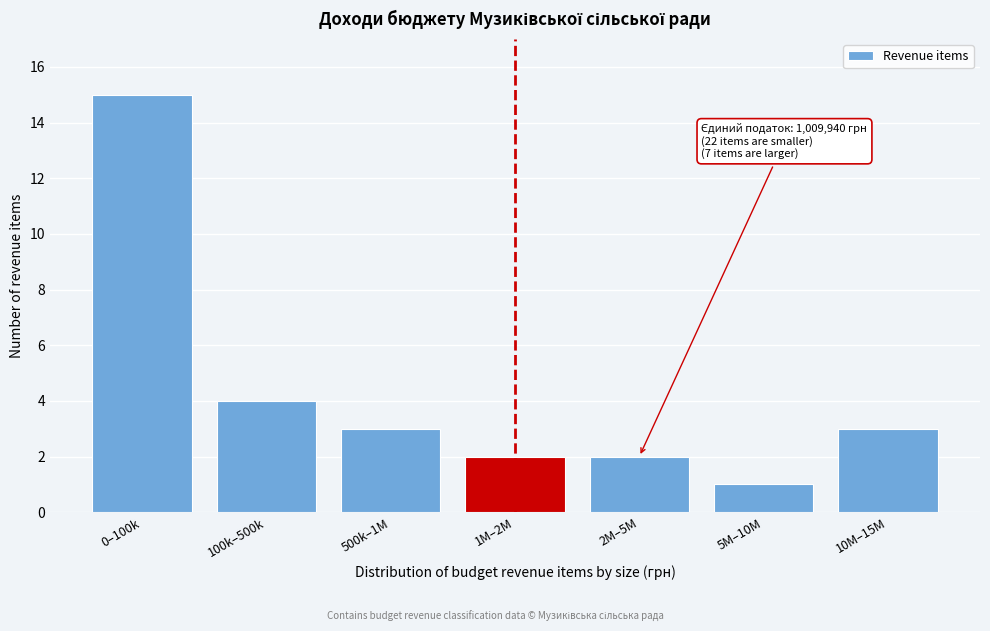

Reading left to right, what are all the values shown in this chart?

0–100k=15	100k–500k=4	500k–1M=3	1M–2M=2	2M–5M=2	5M–10M=1	10M–15M=3